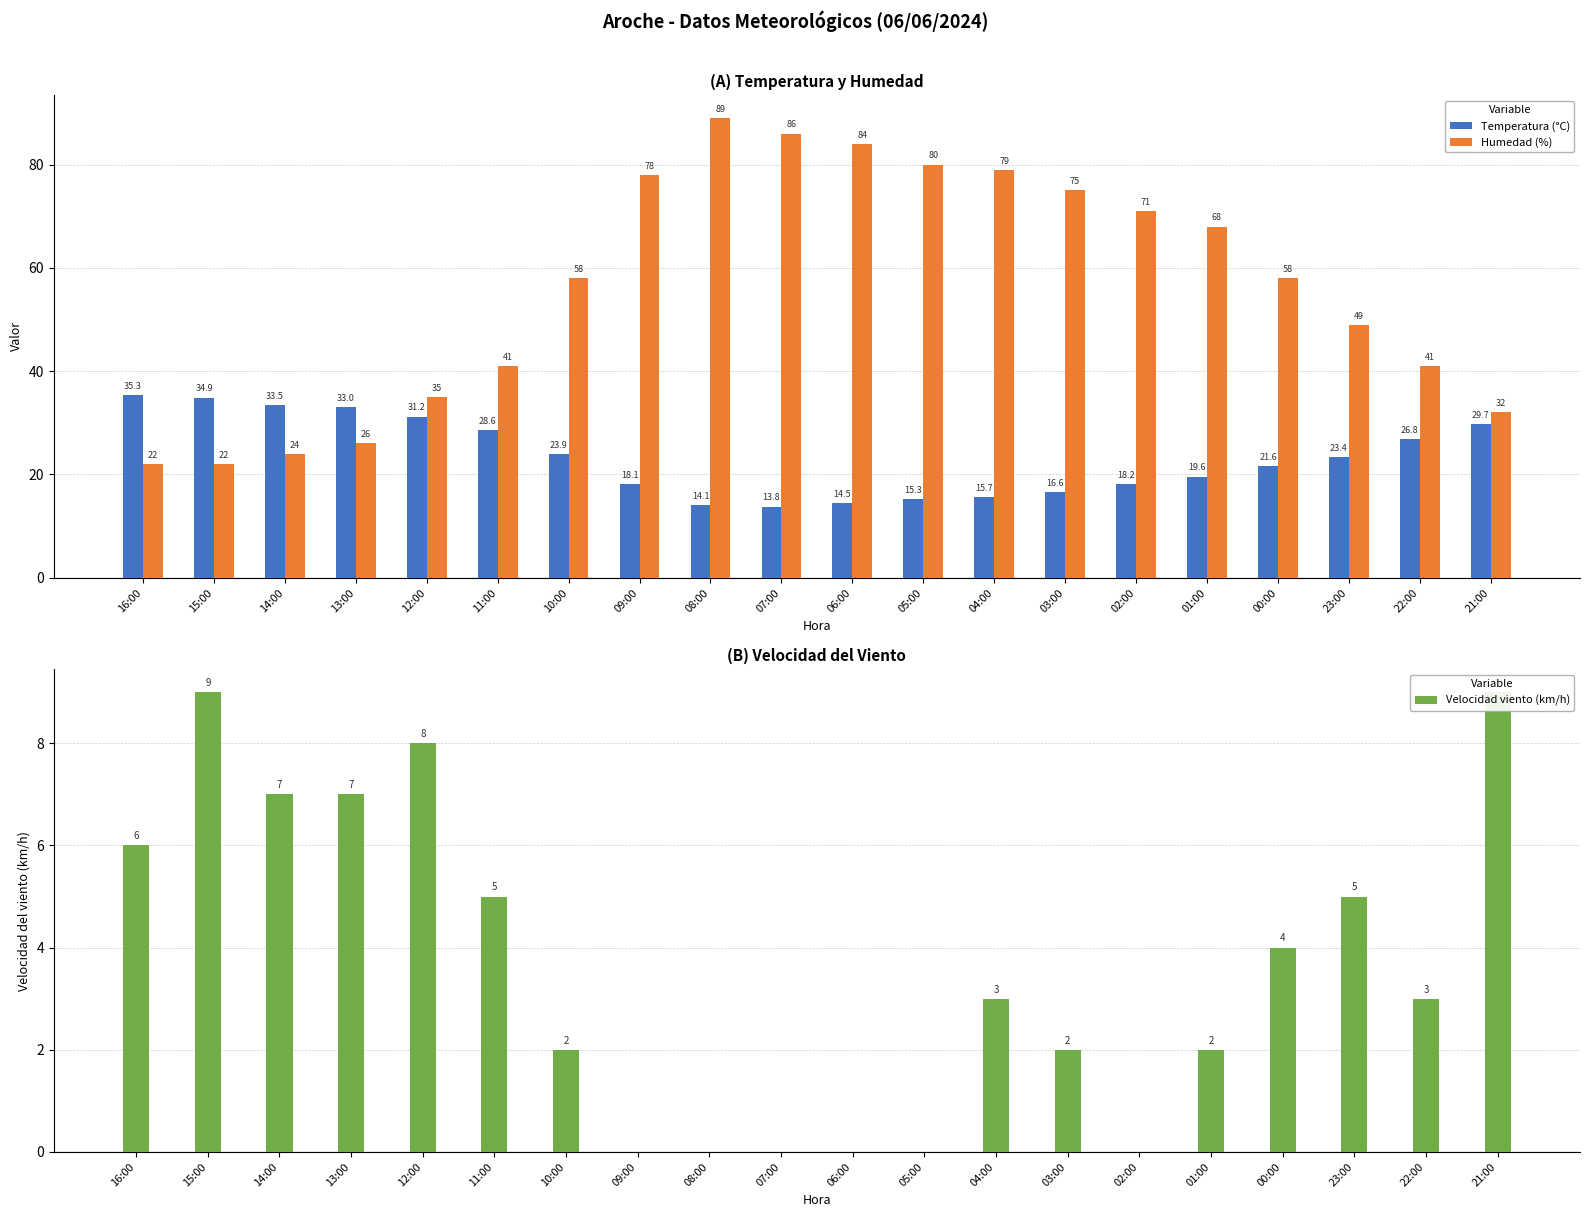

Reading left to right, list all the values displayed in this chart.

Temperatura (°C): 35.3	34.9	33.5	33.0	31.2	28.6	23.9	18.1	14.1	13.8	14.5	15.3	15.7	16.6	18.2	19.6	21.6	23.4	26.8	29.7
Humedad (%): 22.0	22.0	24.0	26.0	35.0	41.0	58.0	78.0	89.0	86.0	84.0	80.0	79.0	75.0	71.0	68.0	58.0	49.0	41.0	32.0
Velocidad viento (km/h): 6.0	9.0	7.0	7.0	8.0	5.0	2.0	0.0	0.0	0.0	0.0	0.0	3.0	2.0	0.0	2.0	4.0	5.0	3.0	9.0